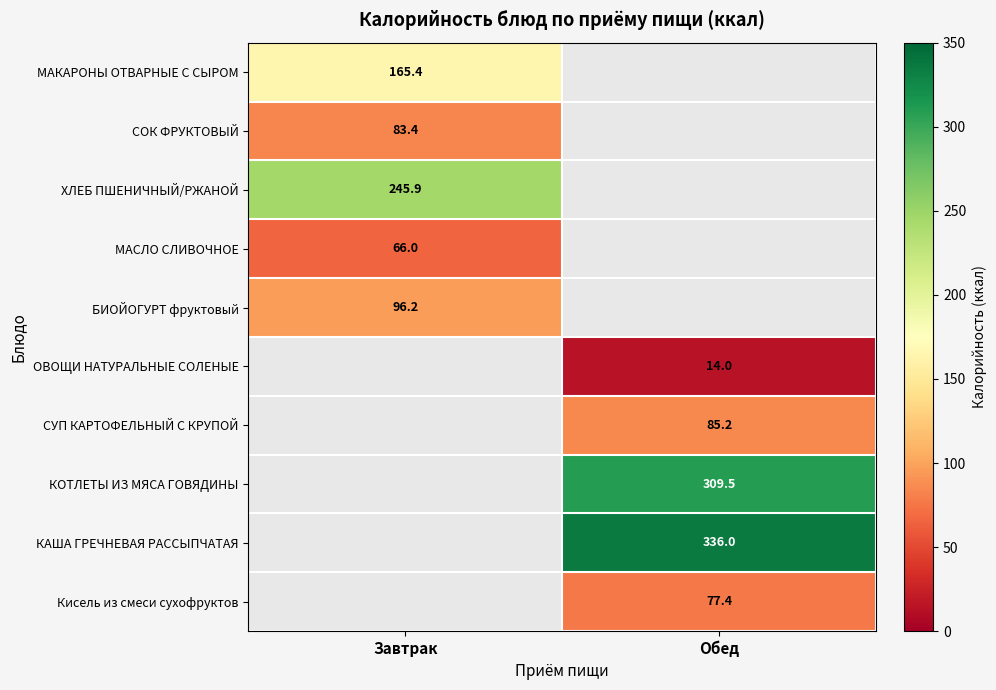

True or false: МАСЛО СЛИВОЧНОЕ has a value of 66.0 at Завтрак.

True